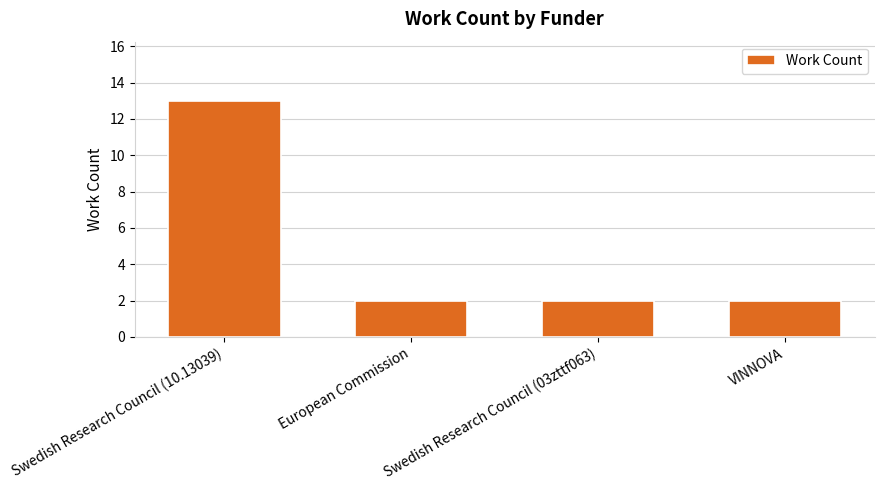

True or false: the data shows 1 at European Commission.

False